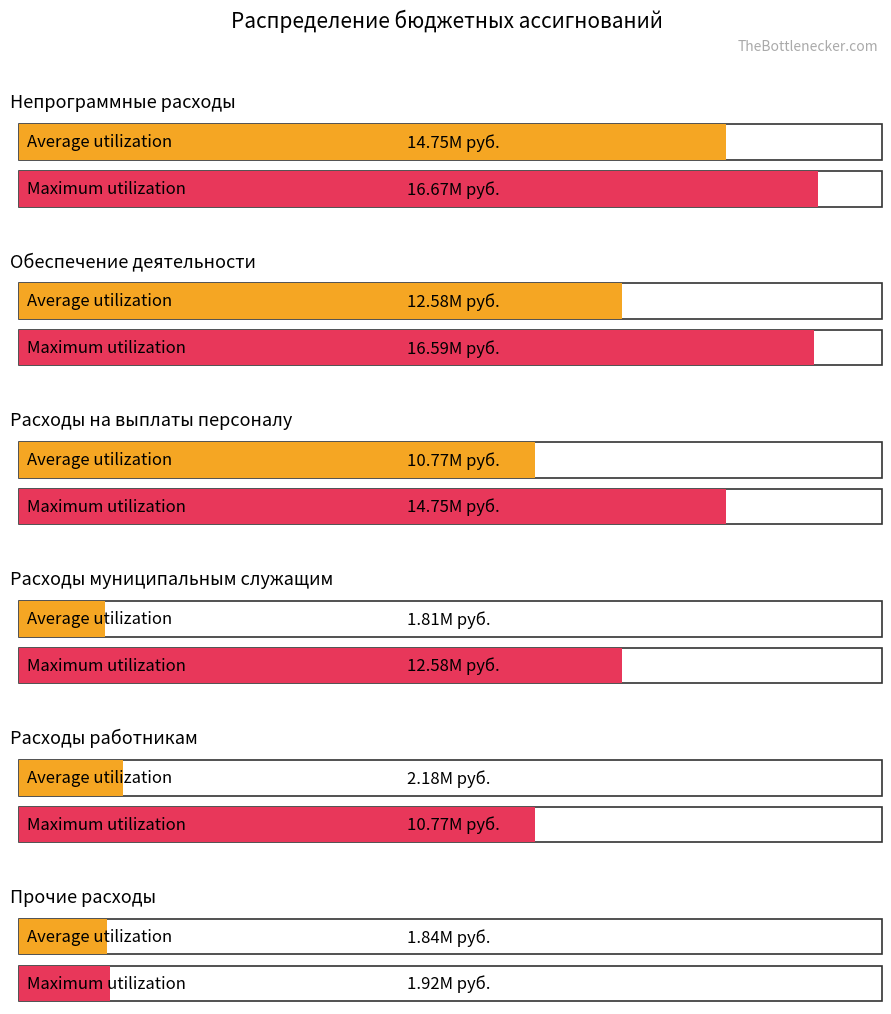

How many data points in Average utilization are above 10773188?

3